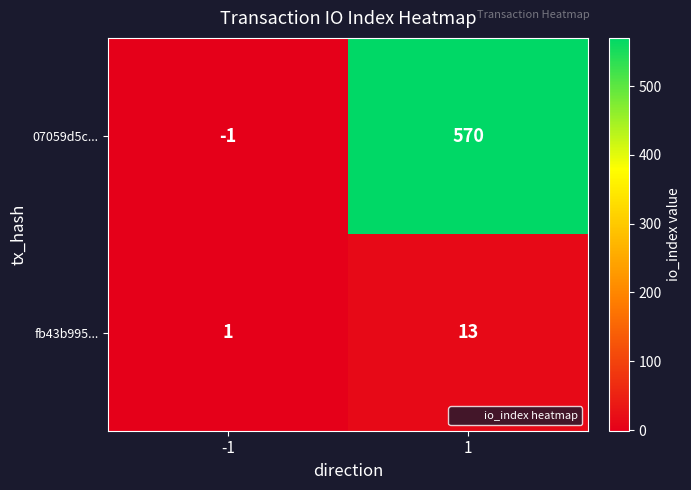

Reading left to right, extract all data points from this chart.

07059d5c...: -1	570
fb43b995...: 1	13